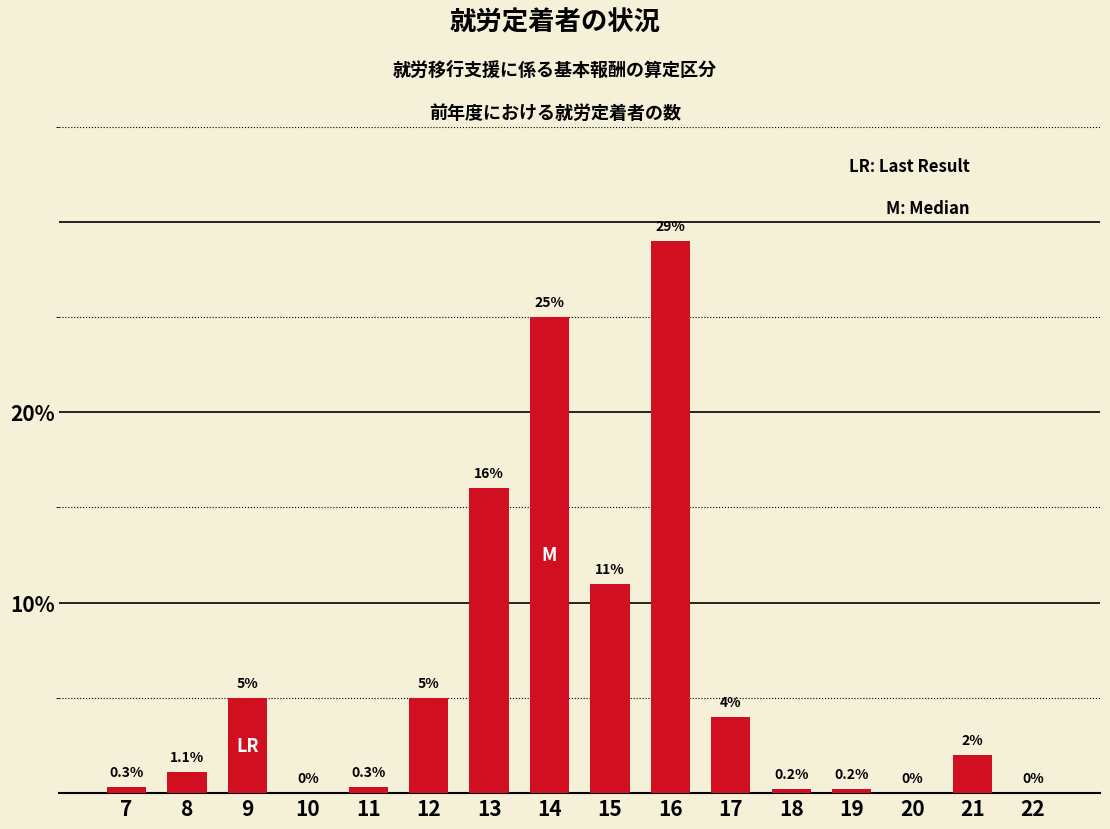

Reading right to left, what are all the values shown in this chart?

22=0.0	21=2.0	20=0.0	19=0.2	18=0.2	17=4.0	16=29.0	15=11.0	14=25.0	13=16.0	12=5.0	11=0.3	10=0.0	9=5.0	8=1.1	7=0.3